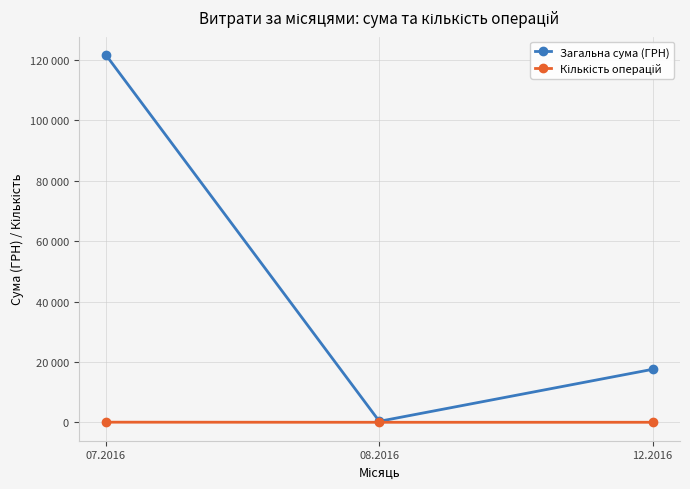

What is the value of the Кількість операцій point at the 1st from the left?

35.0